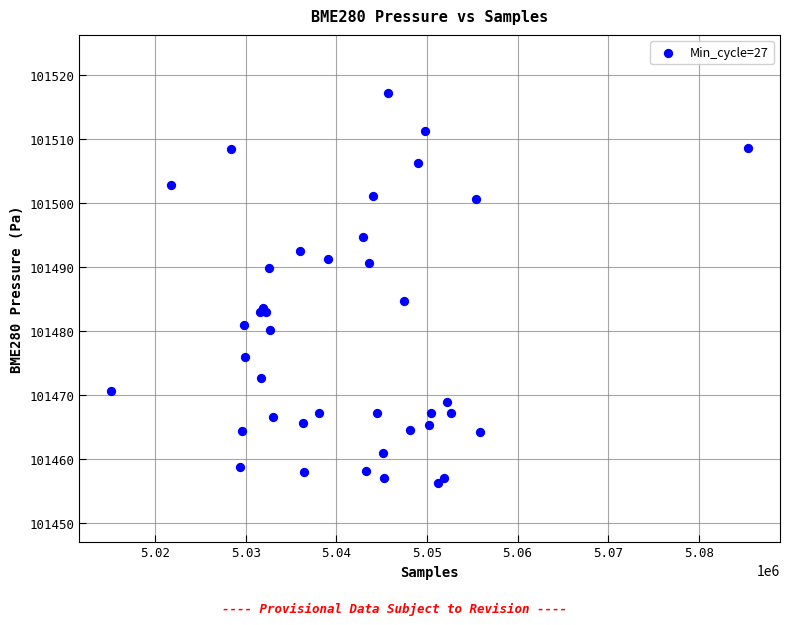

What Y value in the scatter plot is closest to 101486?

101484.6